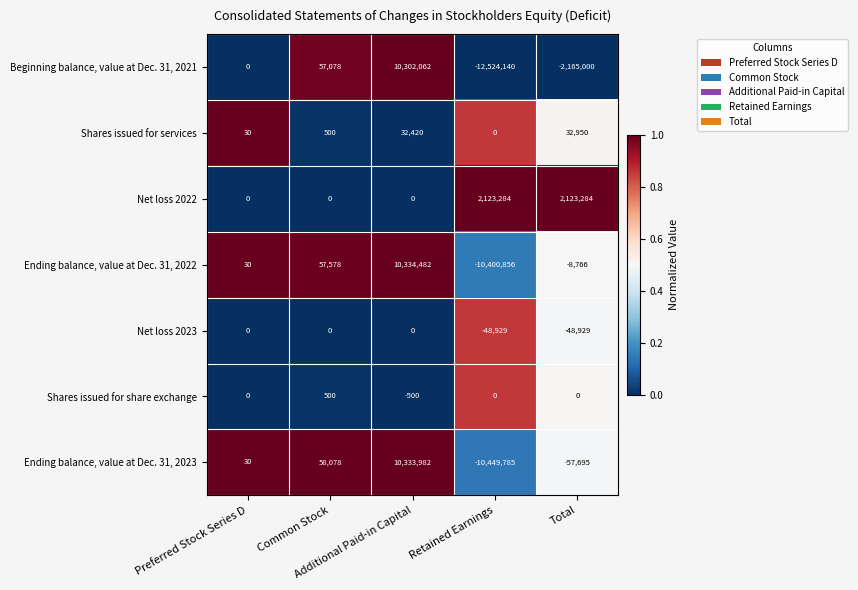

Which series has the largest total across all categories?

Net loss 2022